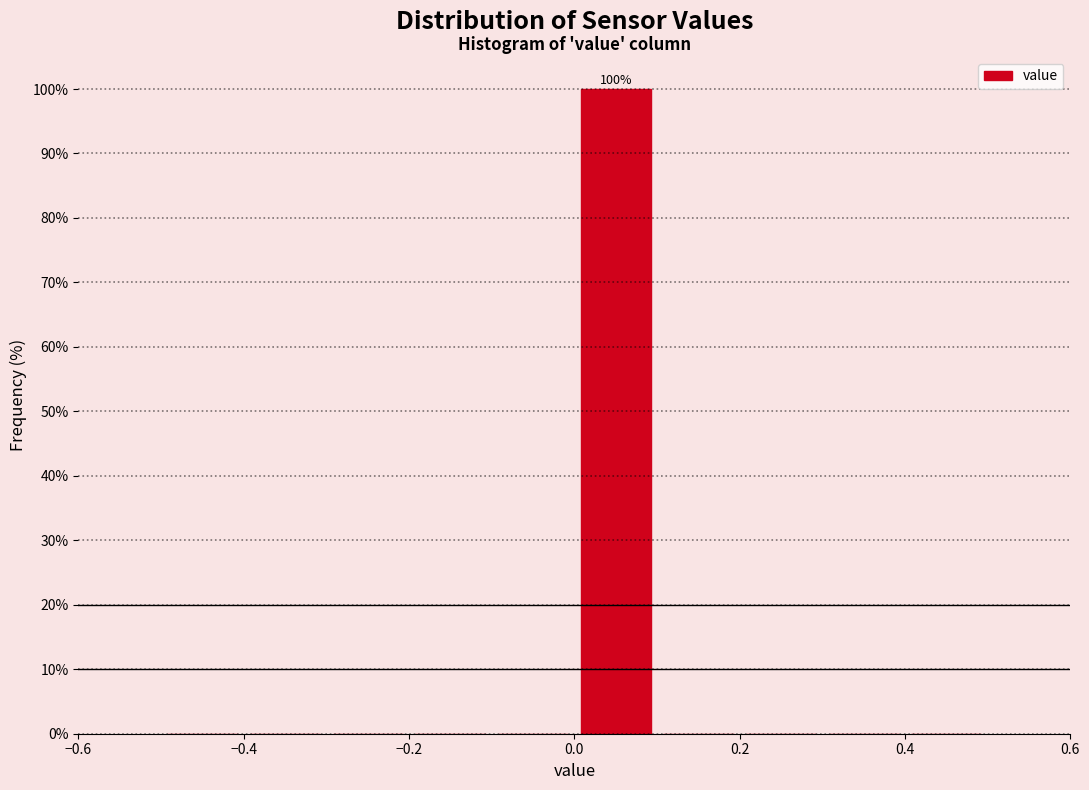

Over which range of the x-axis is the bar tallest?

0.0 to 0.1